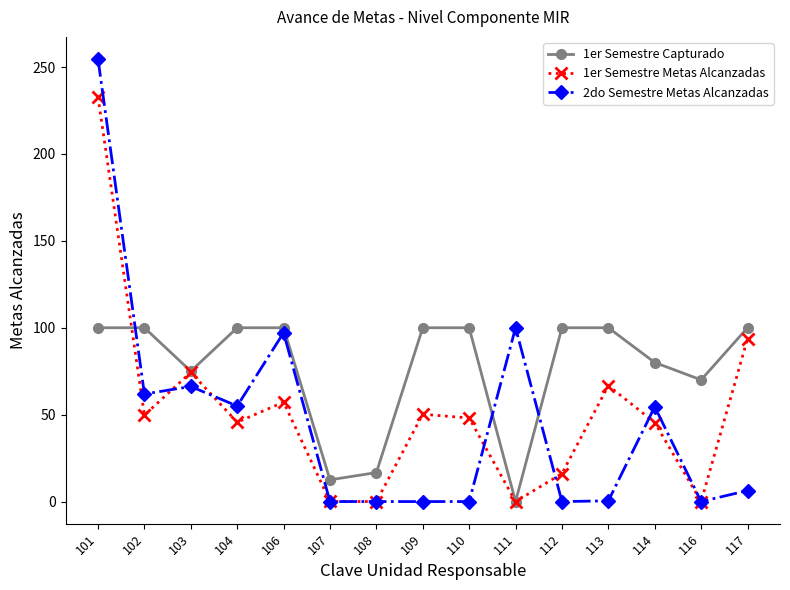

What is the average value of the 1er Semestre Metas Alcanzadas series?

52.0